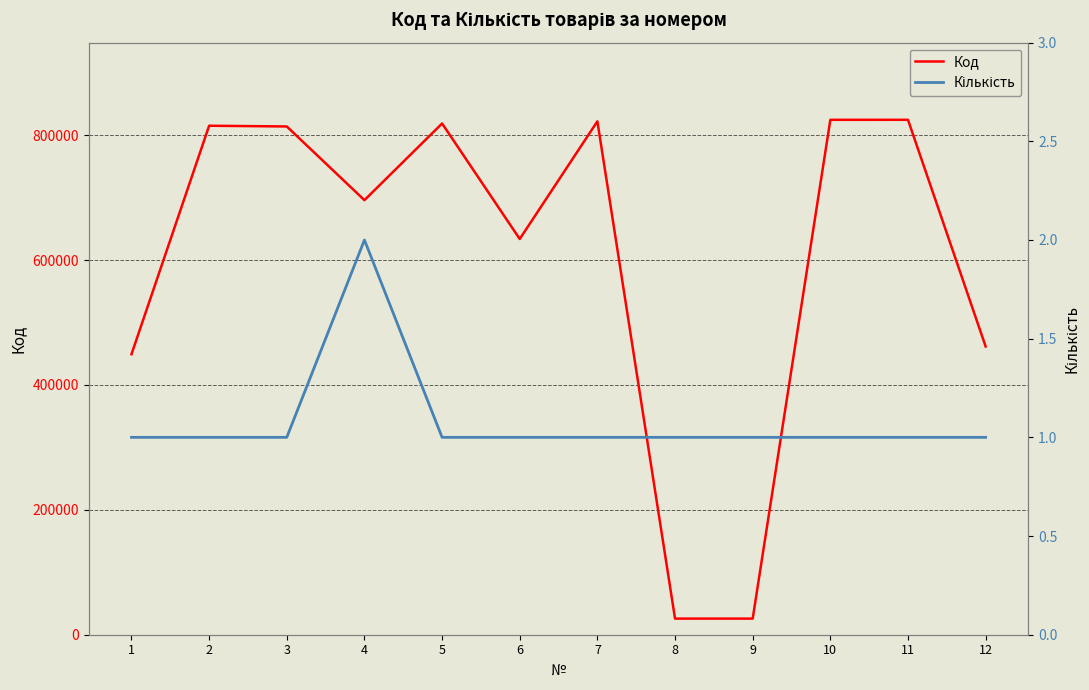

Where is the first local maximum for Код?

2